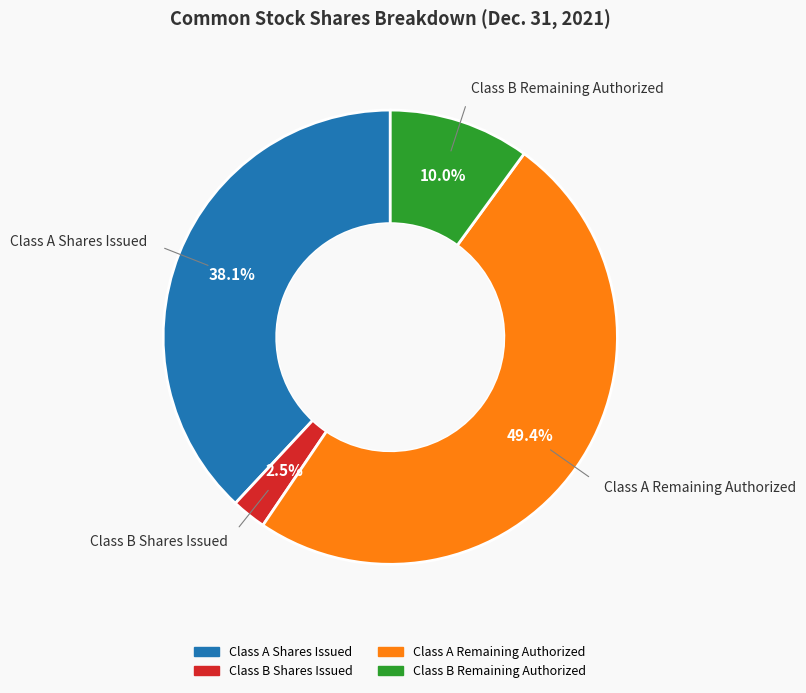

Does any single category account for the majority?

No